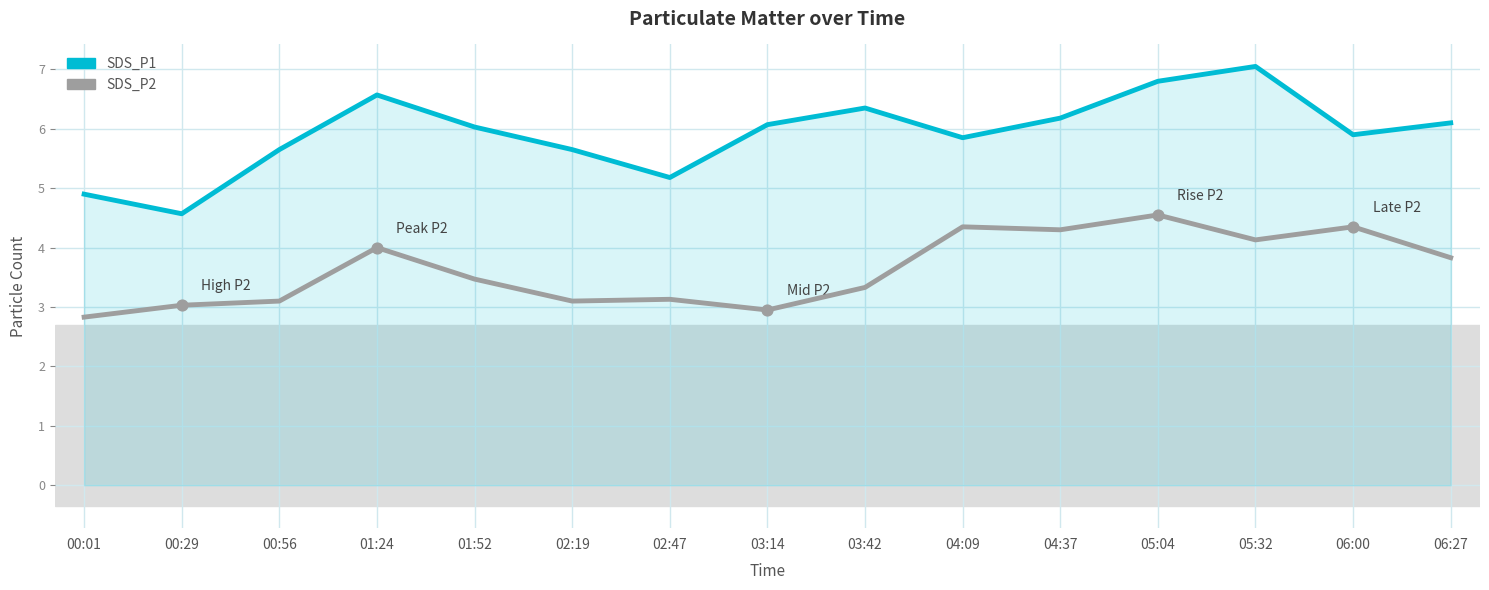

Is the value of SDS_P2 at 04:37 greater than the value of SDS_P1 at 02:47?

No